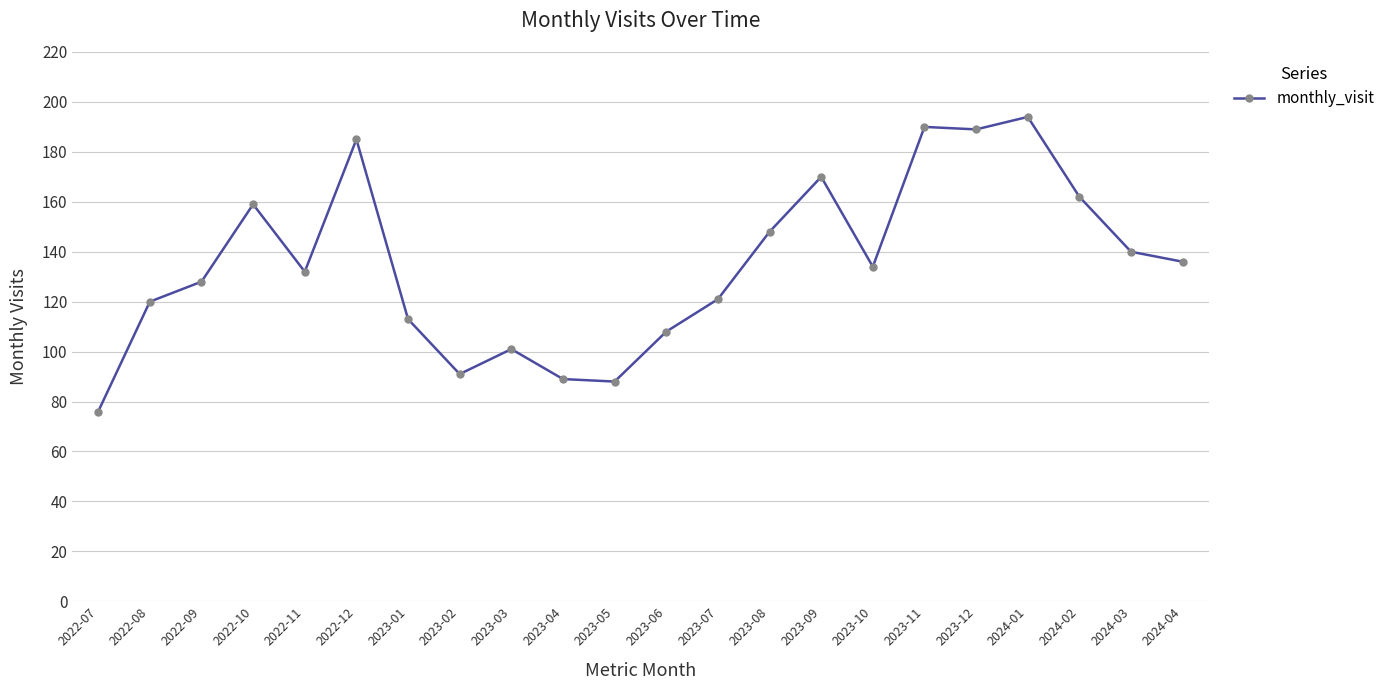

What is the difference between the maximum and minimum values?

118